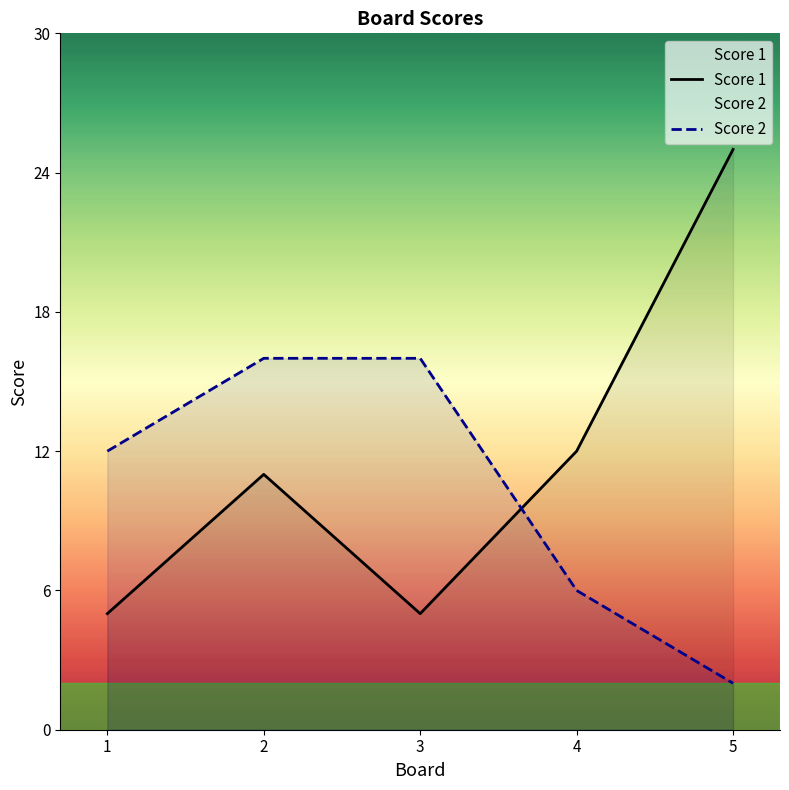

What is the sum of all Score 1 values?

58